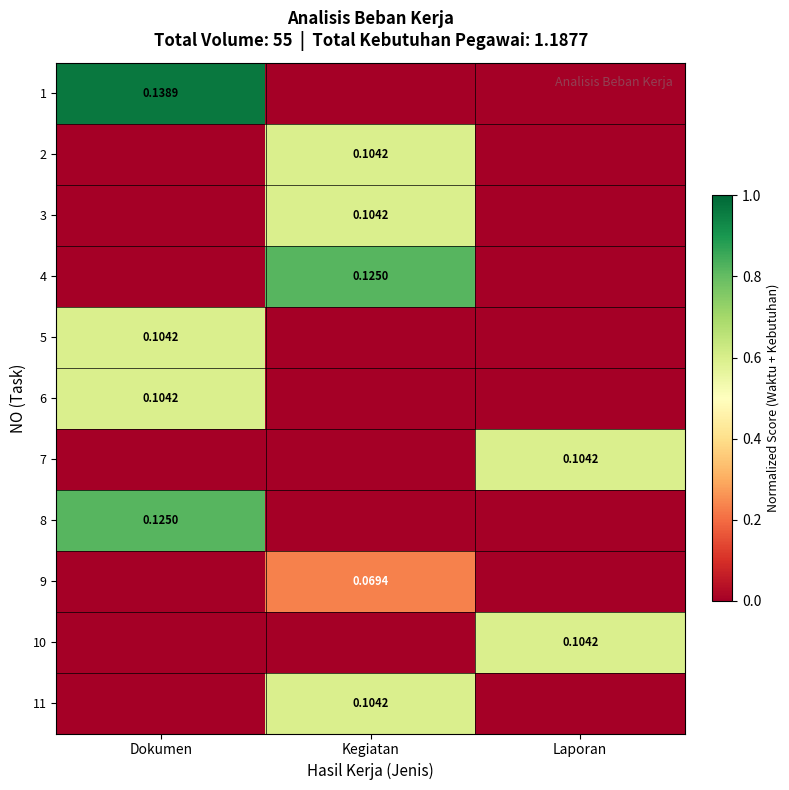

Is the value of 2 at Kegiatan greater than the value of 1 at Dokumen?

No